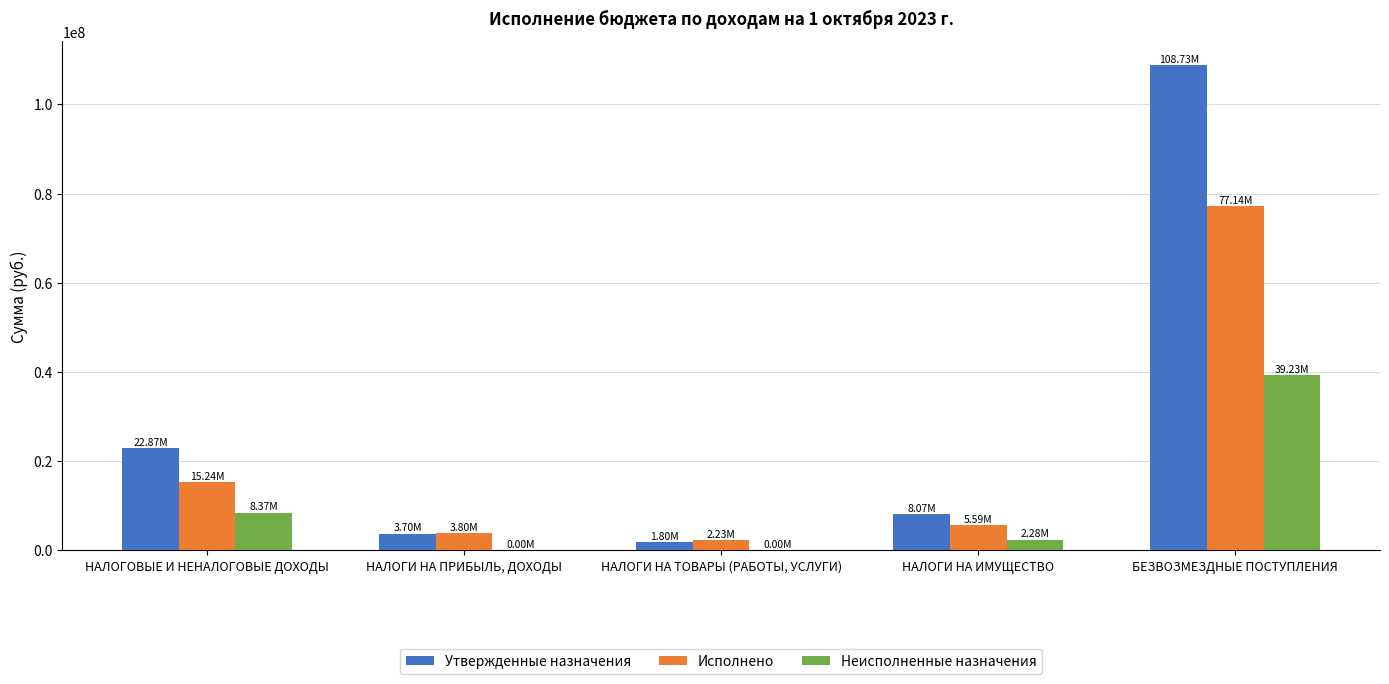

What is the difference between the Утвержденные назначения values at НАЛОГОВЫЕ И НЕНАЛОГОВЫЕ ДОХОДЫ and НАЛОГИ НА ПРИБЫЛЬ, ДОХОДЫ?

19174279.0